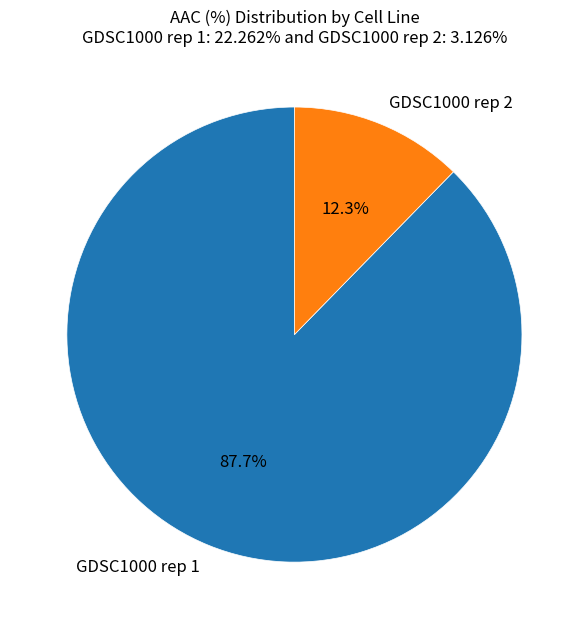

What percentage do GDSC1000 rep 1 and GDSC1000 rep 2 together represent?

100.0%